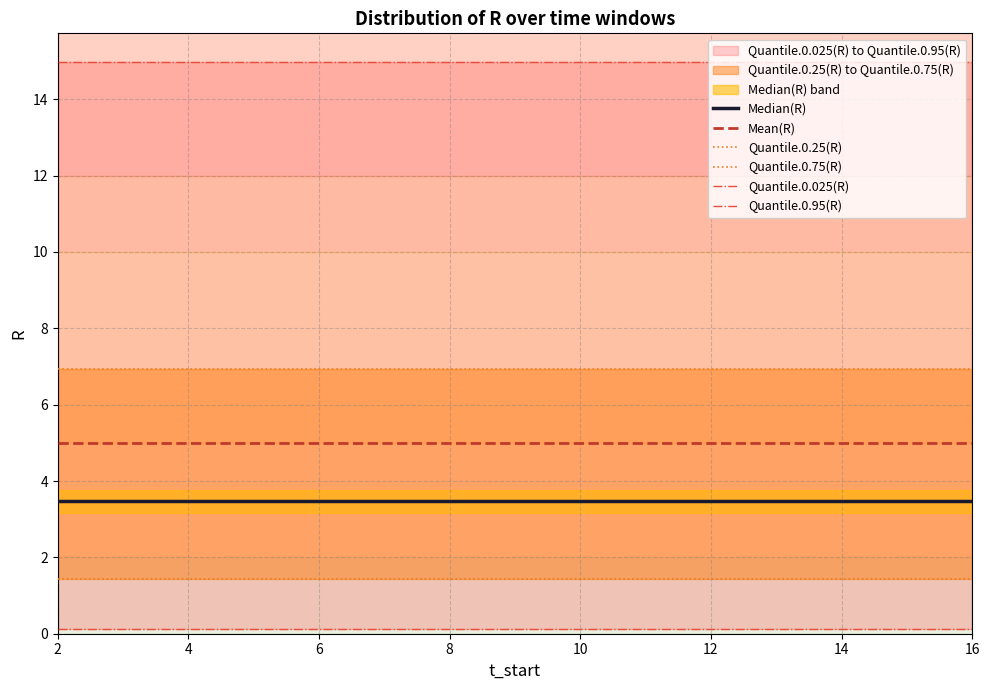

True or false: Quantile.0.25(R) and Quantile.0.75(R) cross at least once.

False